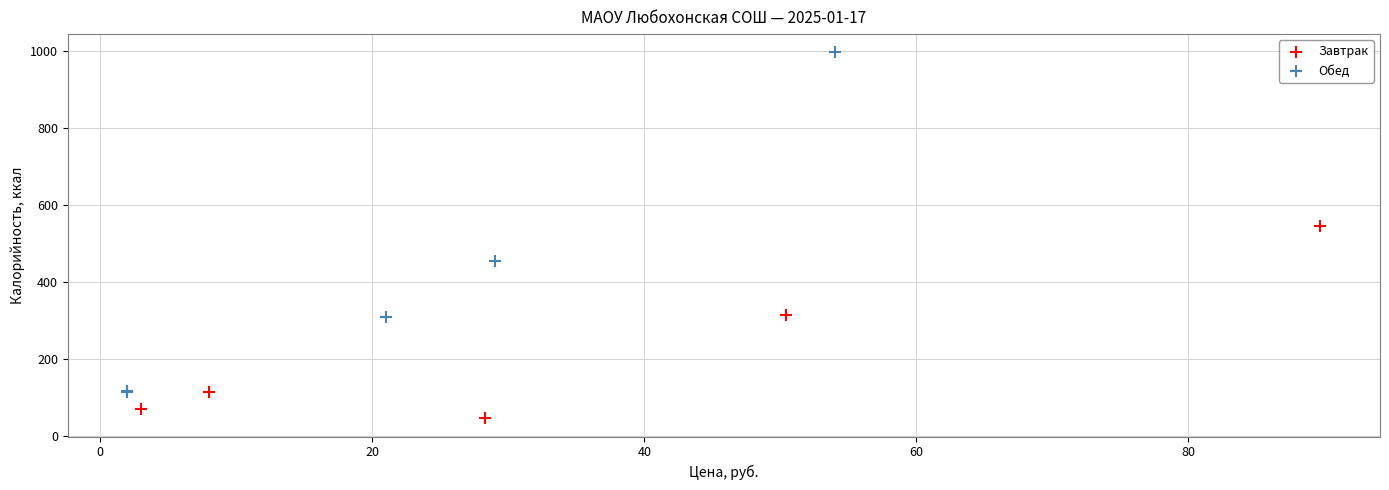

What are all the series names shown in the legend?

Завтрак, Обед